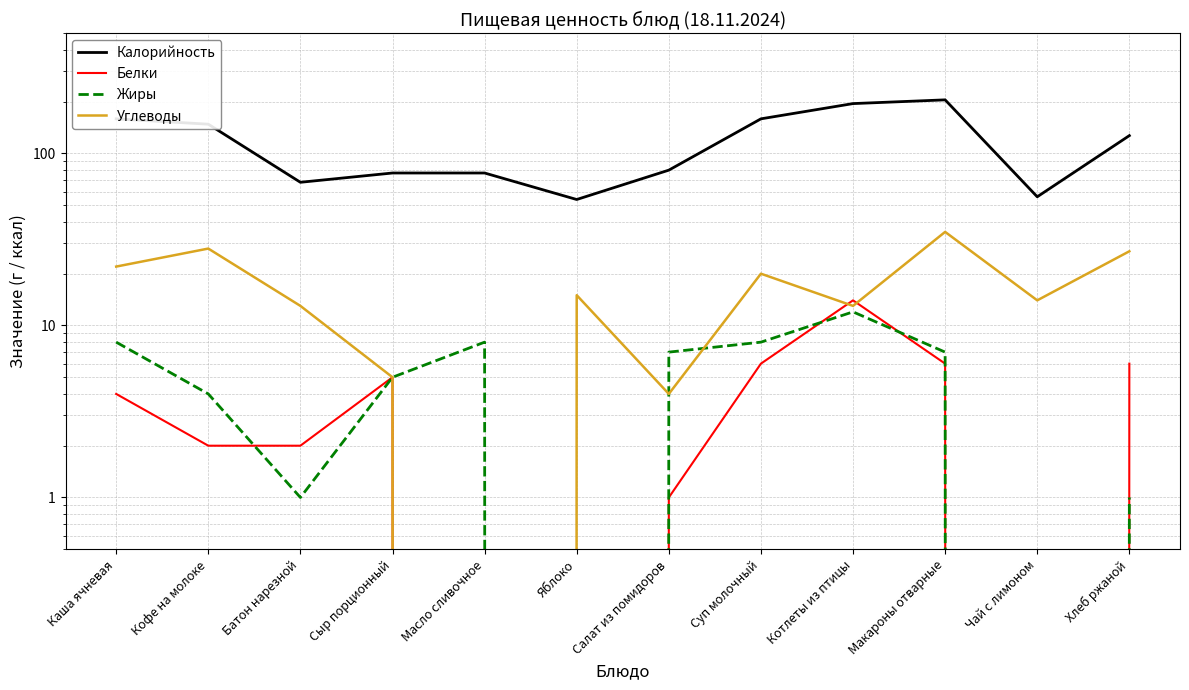

What is the label of the 11th point from the left?

Чай с лимоном